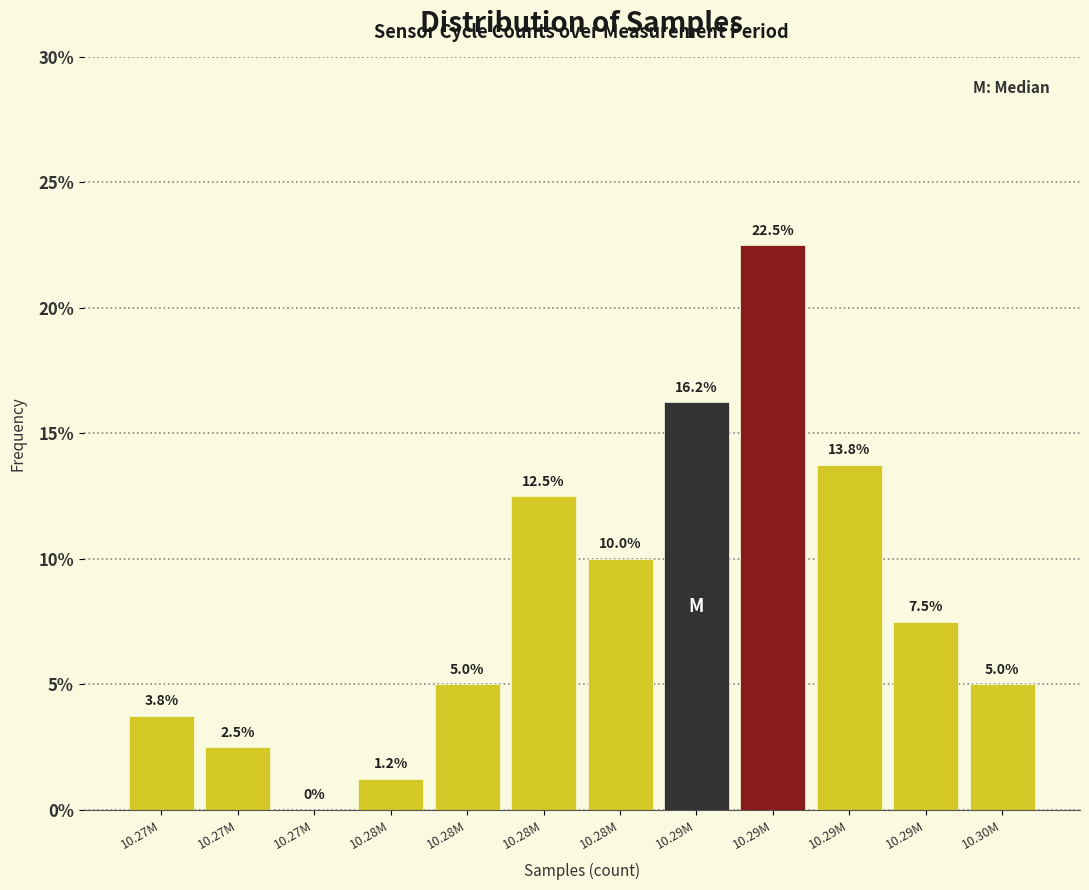

Are the bars horizontal?

No